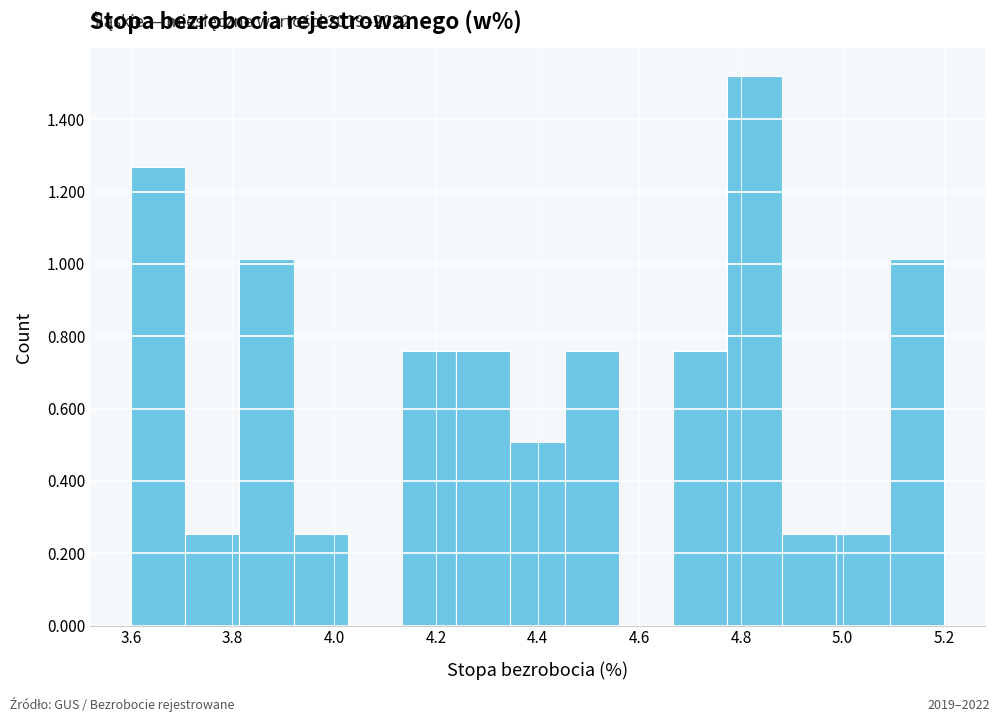

Over which range of the x-axis is the bar tallest?

4.78 to 4.88